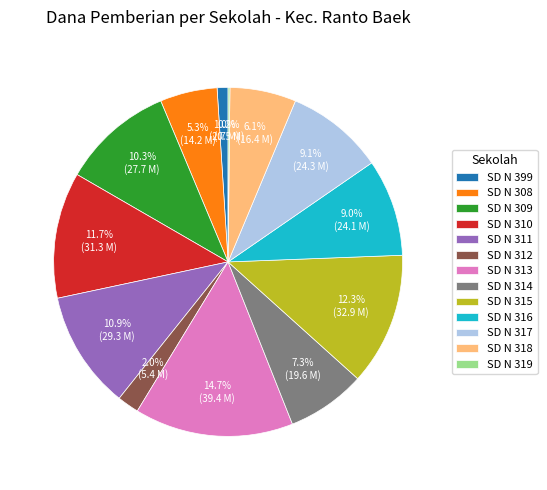

Which has a higher value, SD N 308 or SD N 315?

SD N 315